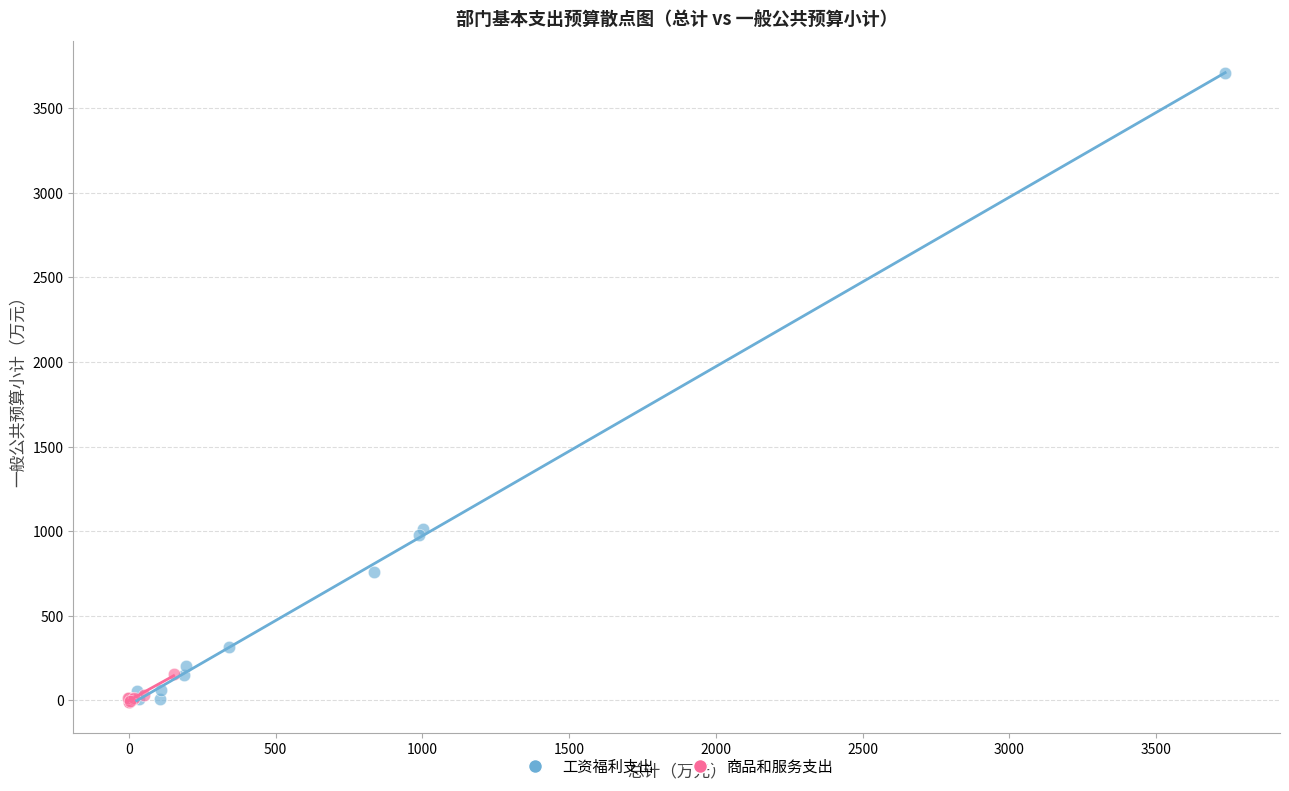

Which series contains the highest Y value?

工资福利支出